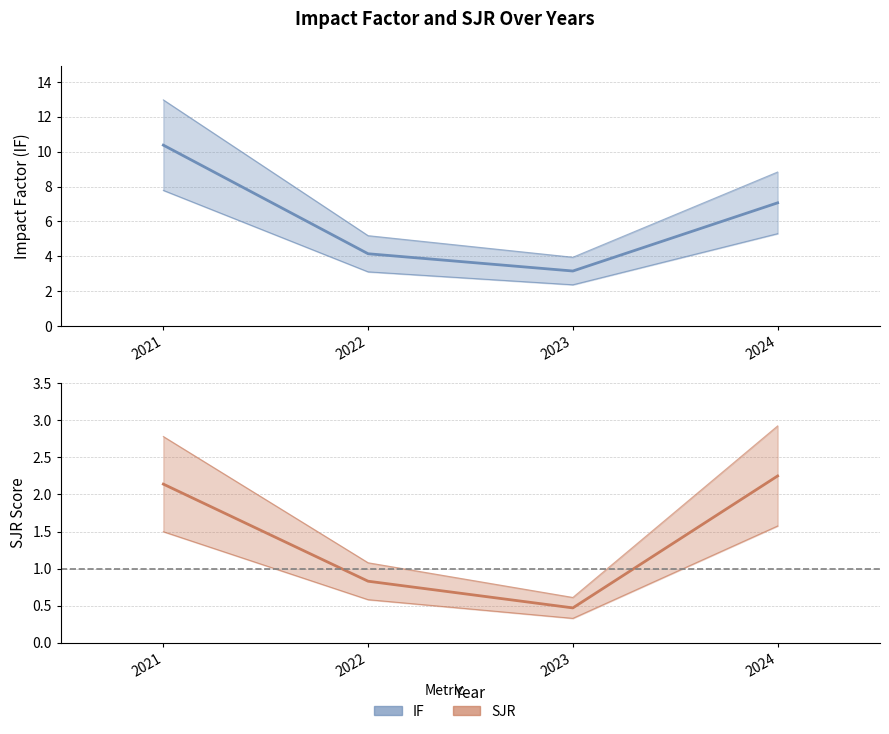

True or false: SJR and IF cross at least once.

False